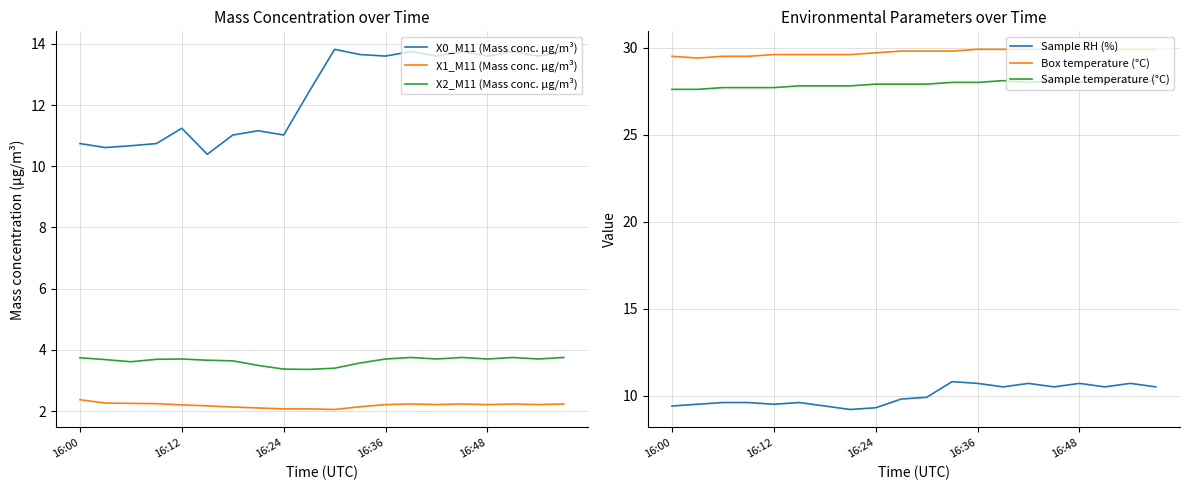

Between 16:00 and 19, which series saw the biggest shift?

X0_M11 (Mass conc. μg/m³)